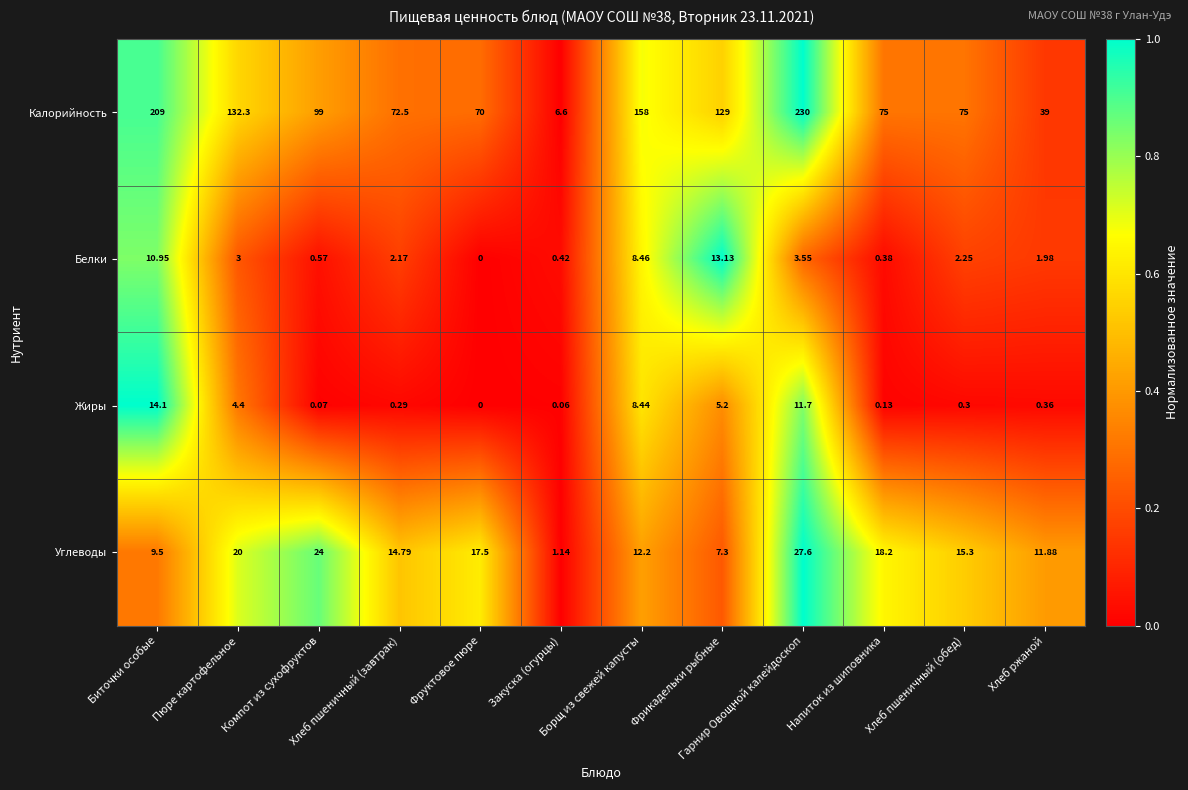

What is the total value across all series at Фрикадельки рыбные?

154.6